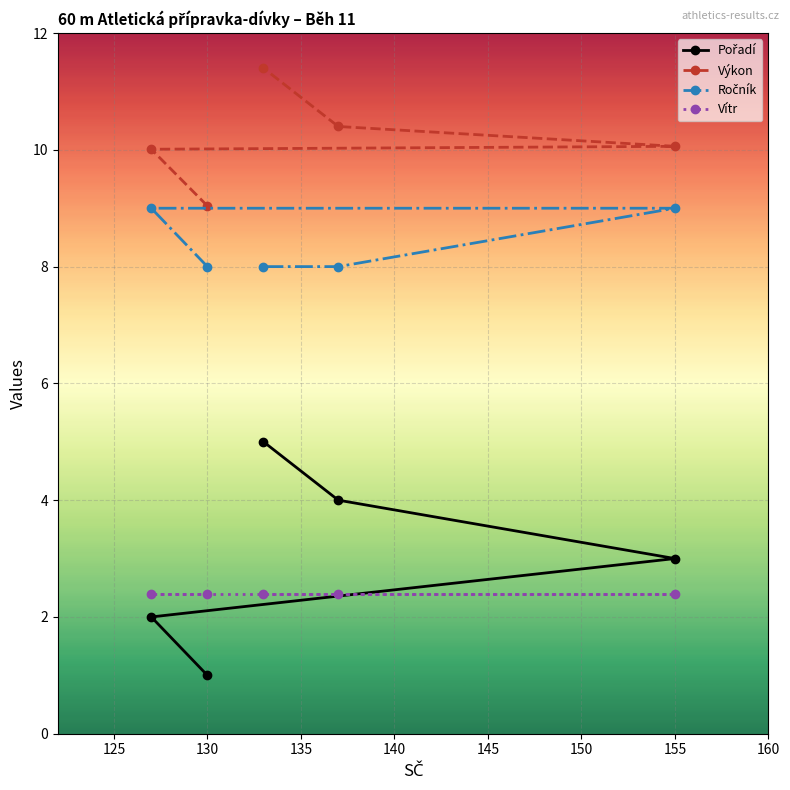

Which series has the largest total across all categories?

Výkon